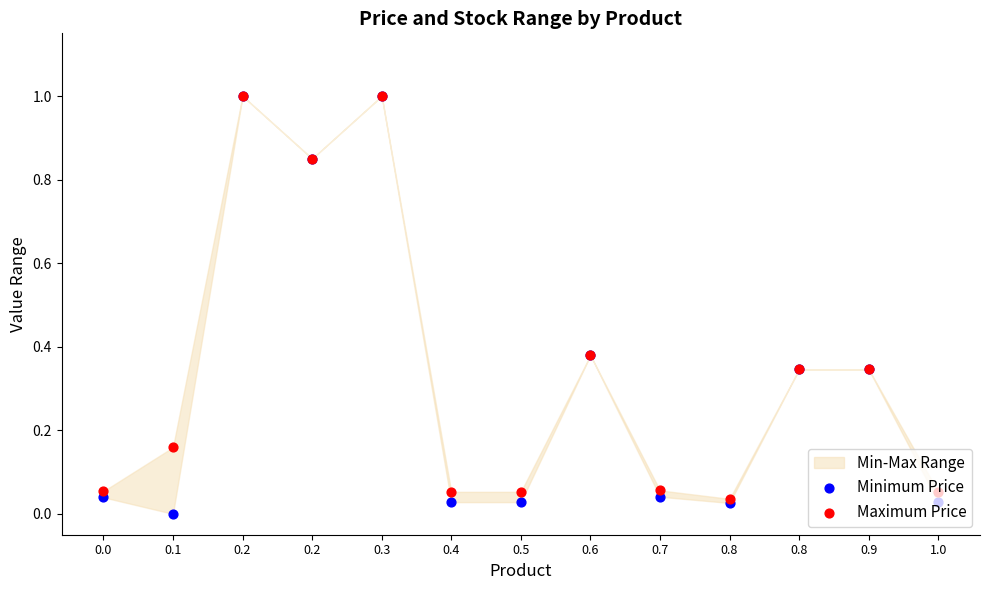

Which series reaches the maximum Y coordinate?

Minimum Price